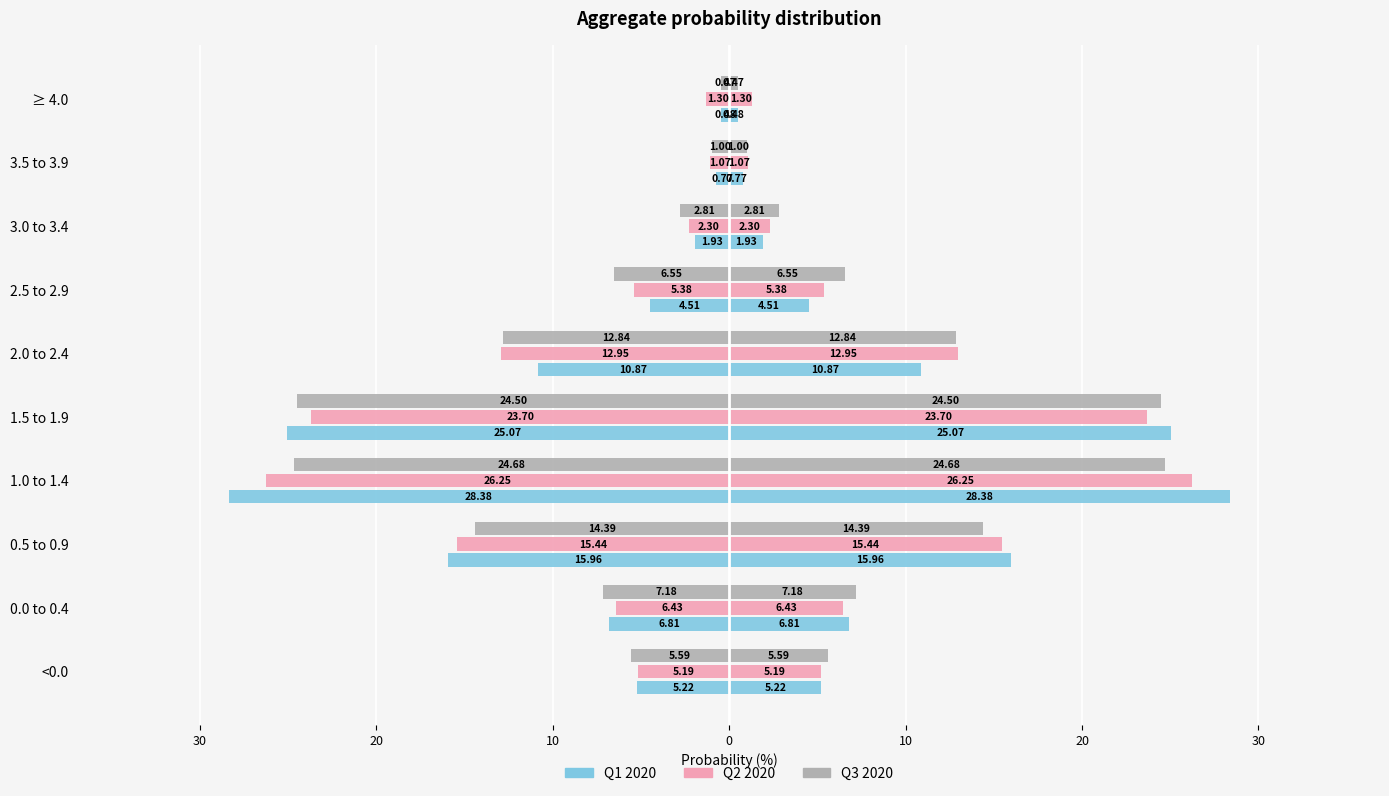

Reading right to left, transcribe all the data shown in this chart.

Q1 2020: -0.5	-0.8	-1.9	-4.5	-10.9	-25.1	-28.4	-16.0	-6.8	-5.2
Q2 2020: -1.3	-1.1	-2.3	-5.4	-12.9	-23.7	-26.2	-15.4	-6.4	-5.2
Q3 2020: -0.5	-1.0	-2.8	-6.5	-12.8	-24.5	-24.7	-14.4	-7.2	-5.6